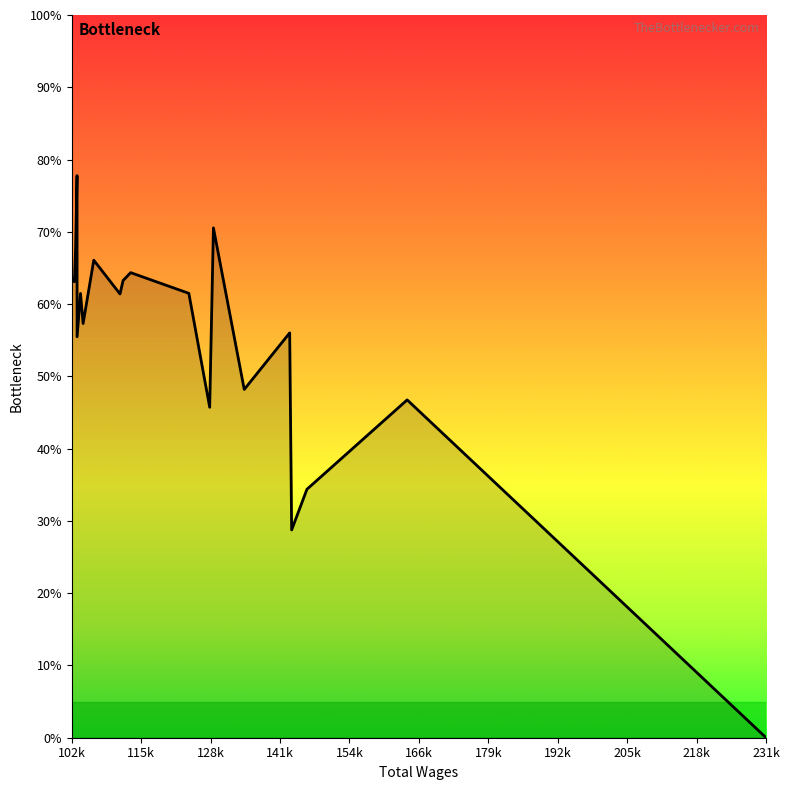

What is the difference between the maximum and minimum values?

77.8